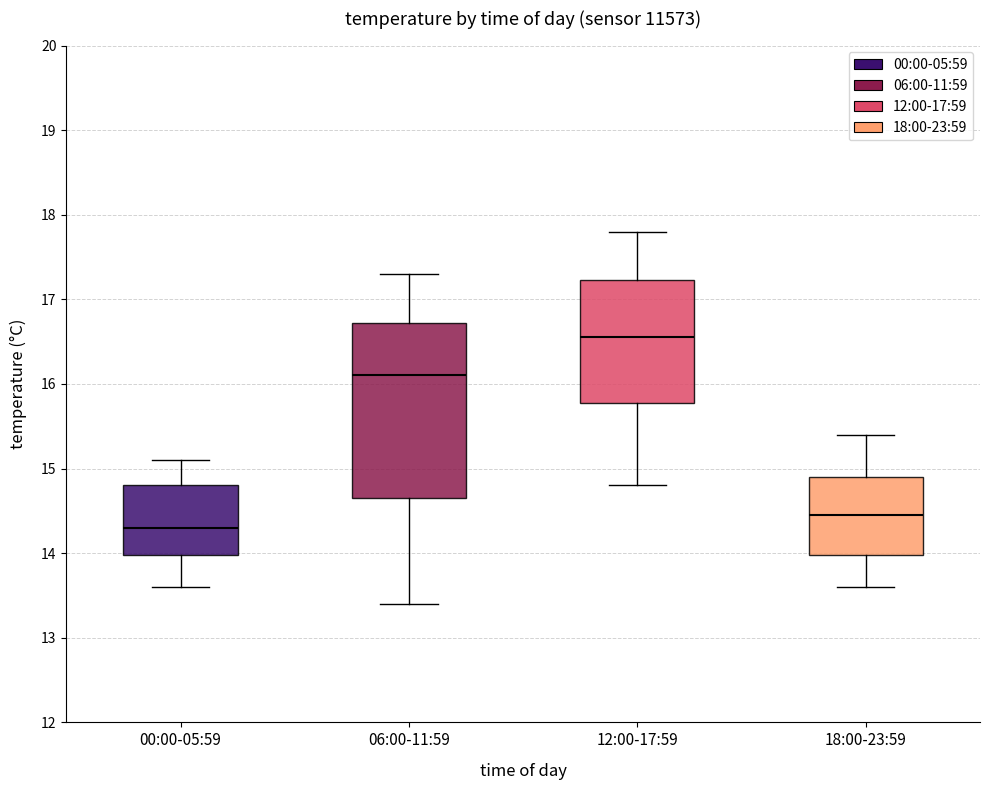

Which box is the tallest, from its lower edge to its upper edge?

06:00-11:59